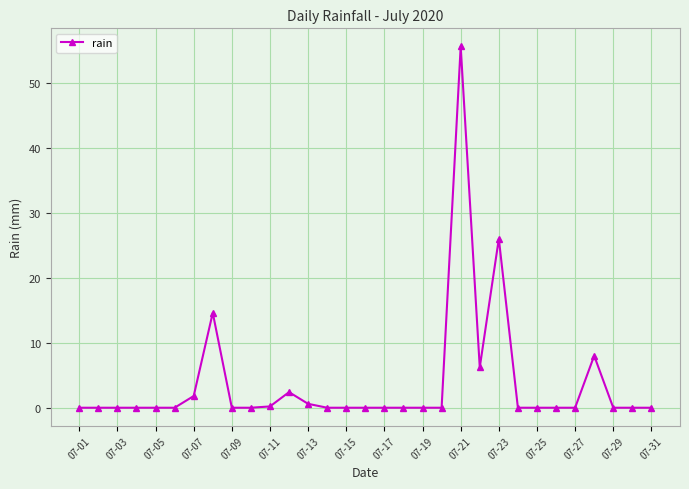

True or false: there are more than 2 points higher than both neighbors.

True